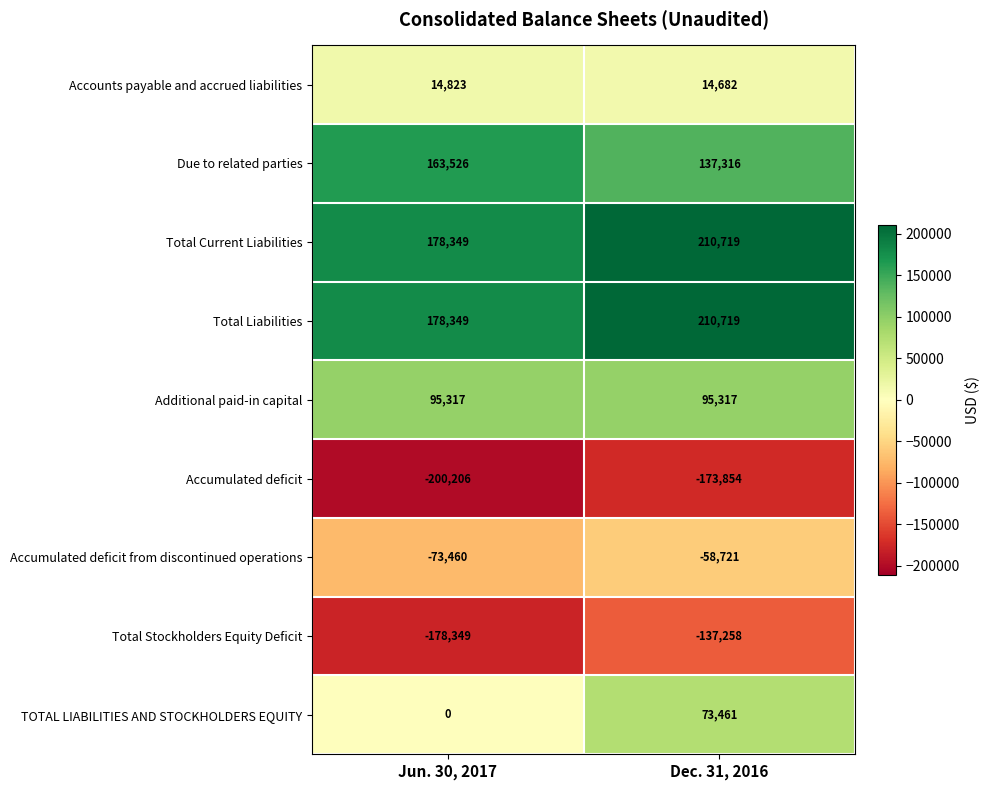

Is it true that Additional paid-in capital equals 165875 at Dec. 31, 2016?

False